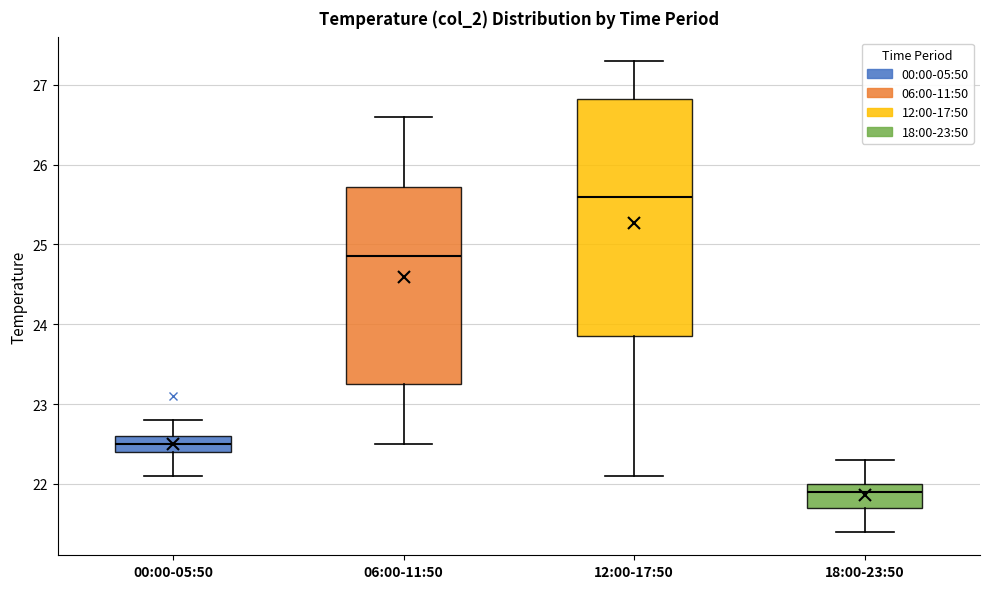

Reading left to right, transcribe this box plot: for each box, give where its median line is, the range the box spans, and where its two whiskers end, as read against the y-axis. The values are not printed on the chart, so give them approximately, as read against the axis.

00:00-05:50: median 22.5, box 22.4 to 22.6, whiskers 22.1 to 22.8
06:00-11:50: median 24.9, box 23.3 to 25.7, whiskers 22.5 to 26.6
12:00-17:50: median 25.6, box 23.9 to 26.8, whiskers 22.1 to 27.3
18:00-23:50: median 21.9, box 21.7 to 22.0, whiskers 21.4 to 22.3